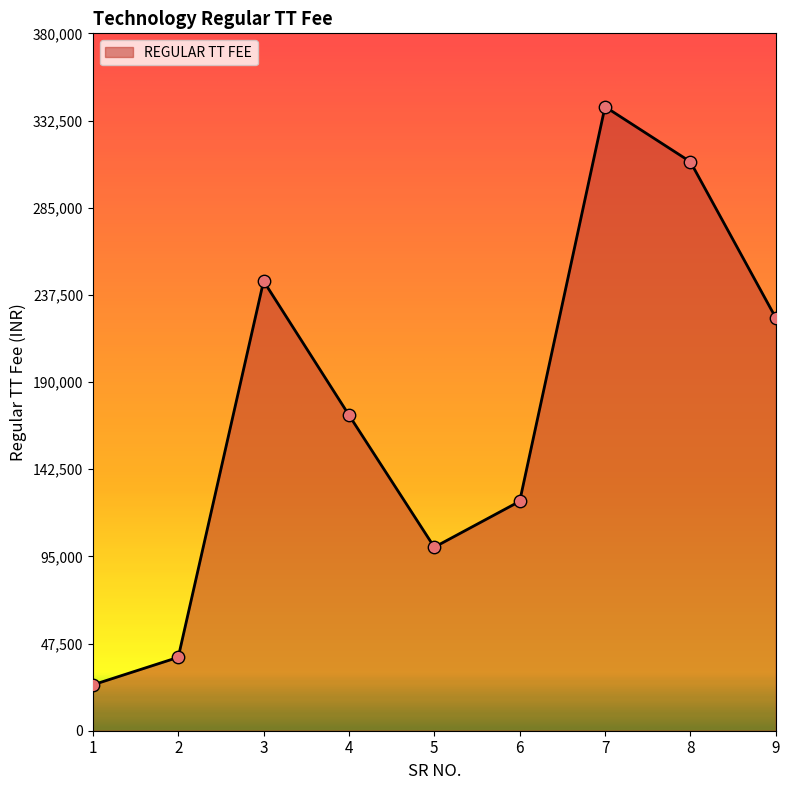

Approximately how many times larger is the value at 2 compared to 4?

0.2